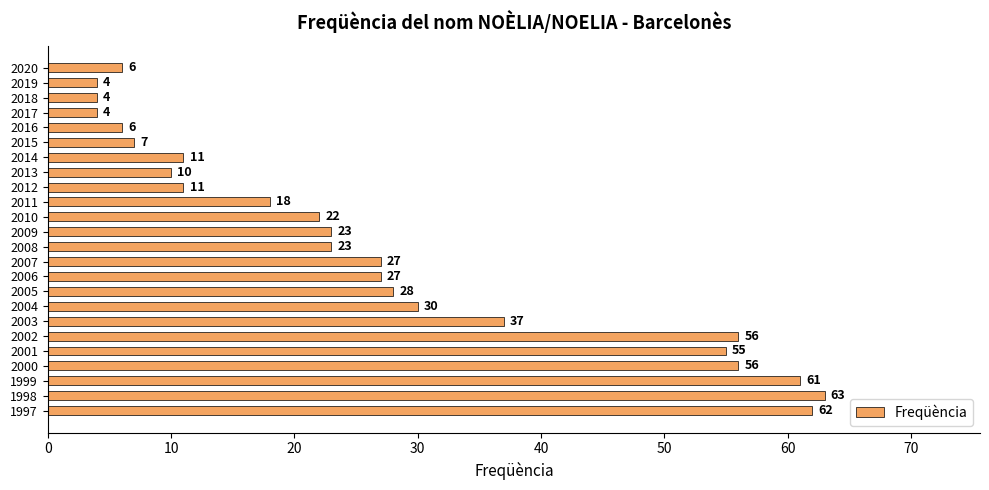

What is the smallest value displayed?

4